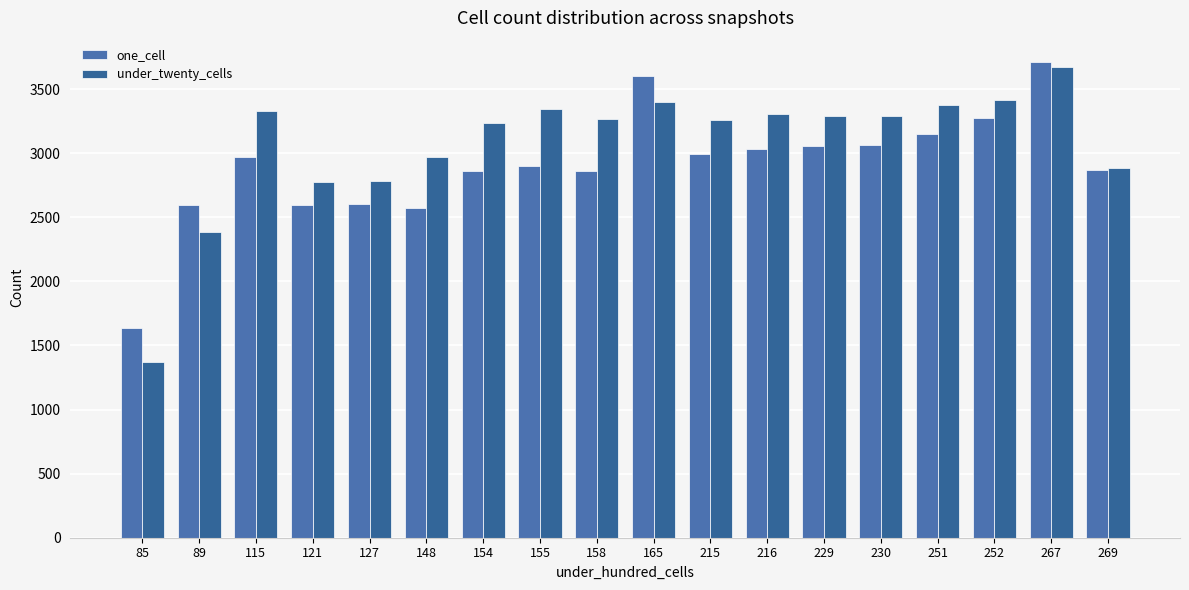

What are all the series names shown in the legend?

one_cell, under_twenty_cells